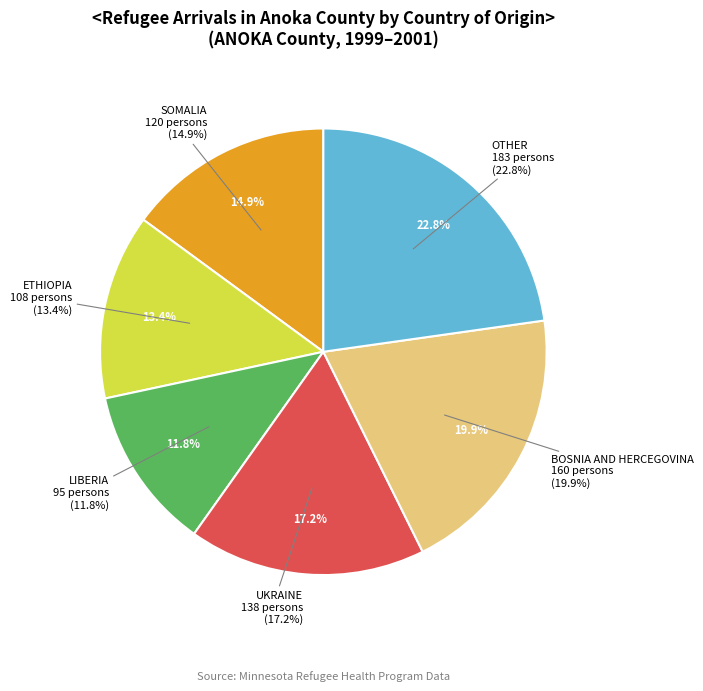

Is it true that BOSNIA AND HERCEGOVINA (1999) is 1% of the pie?

False